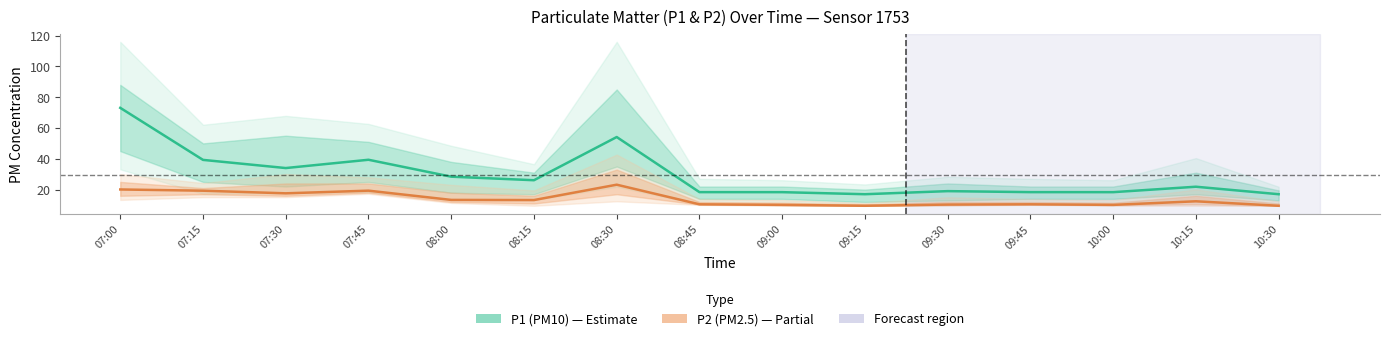

True or false: P1 (PM10) has more than 2 points higher than both neighbors.

True